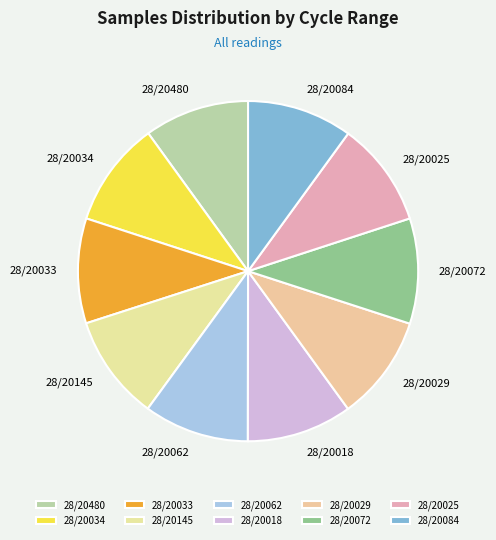

Approximately how many times larger is the value at 28/20025 compared to 28/20018?

1.0